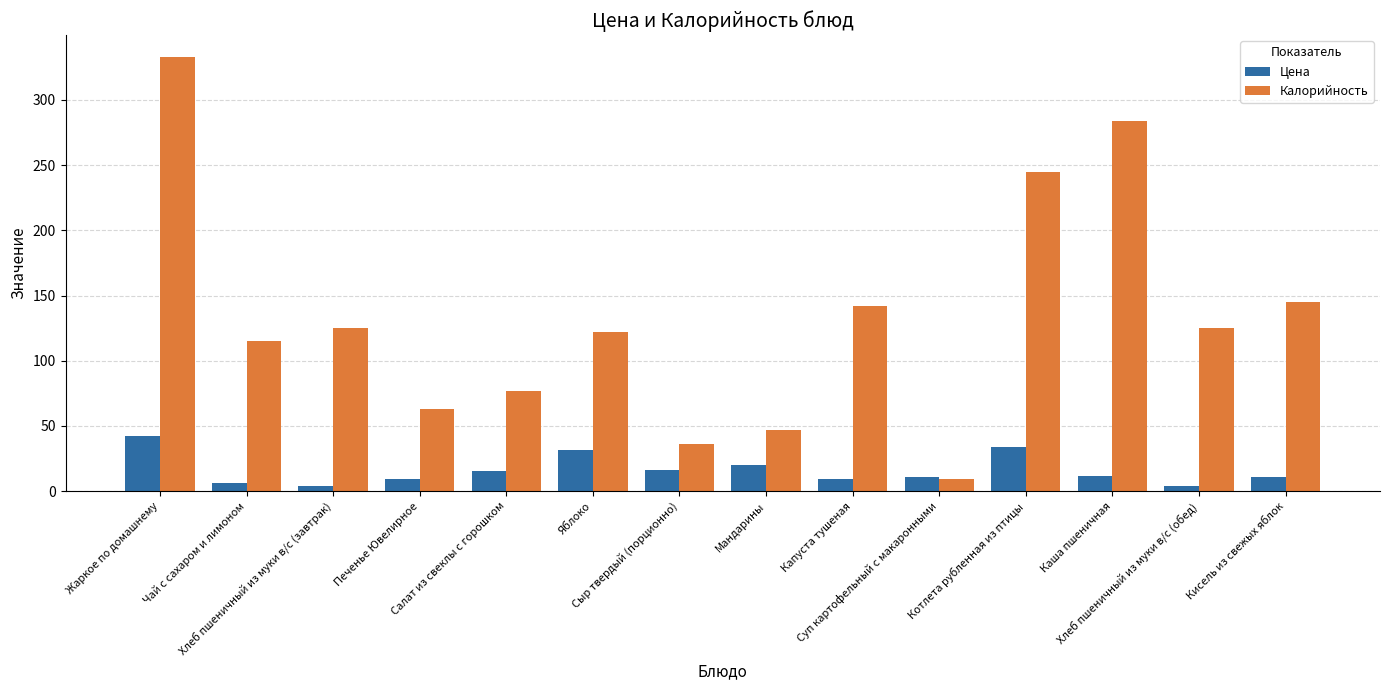

Which series has the largest total across all categories?

Калорийность